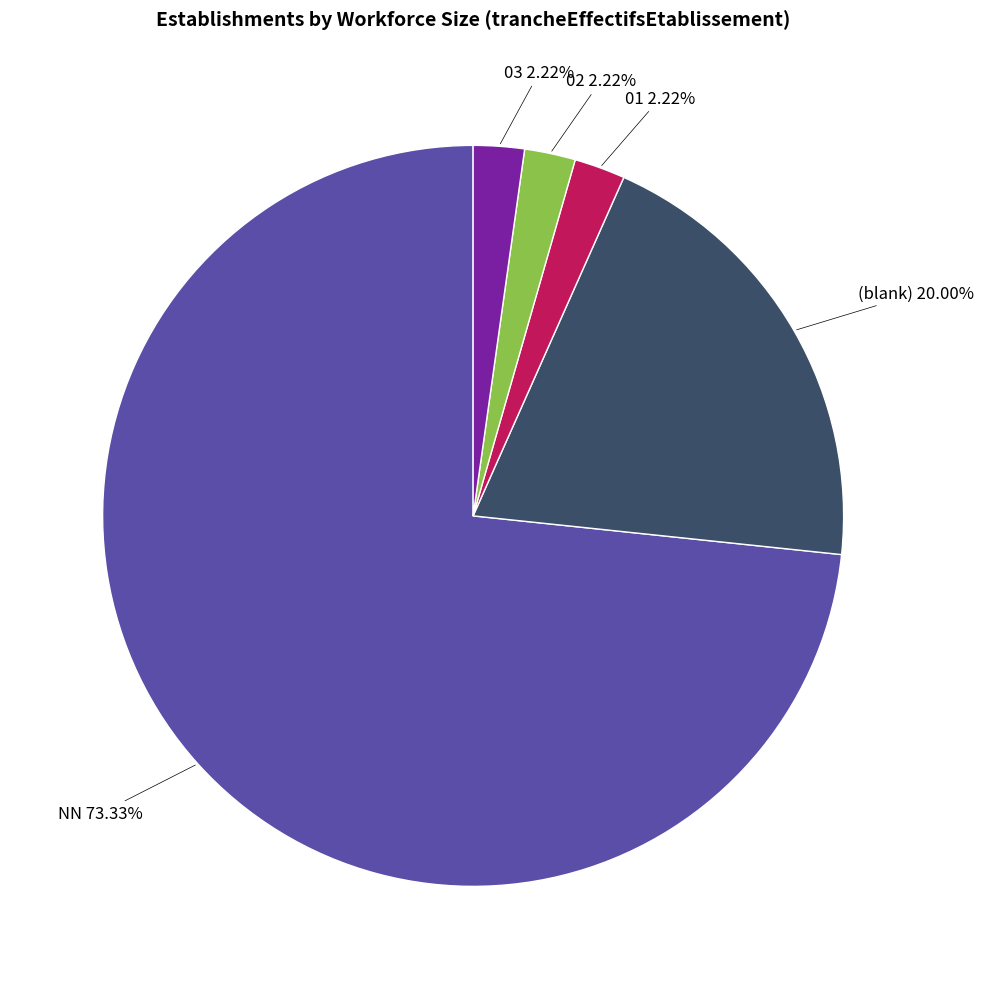

To the nearest percent, what is the difference between the largest and smallest slice percentages?

71%